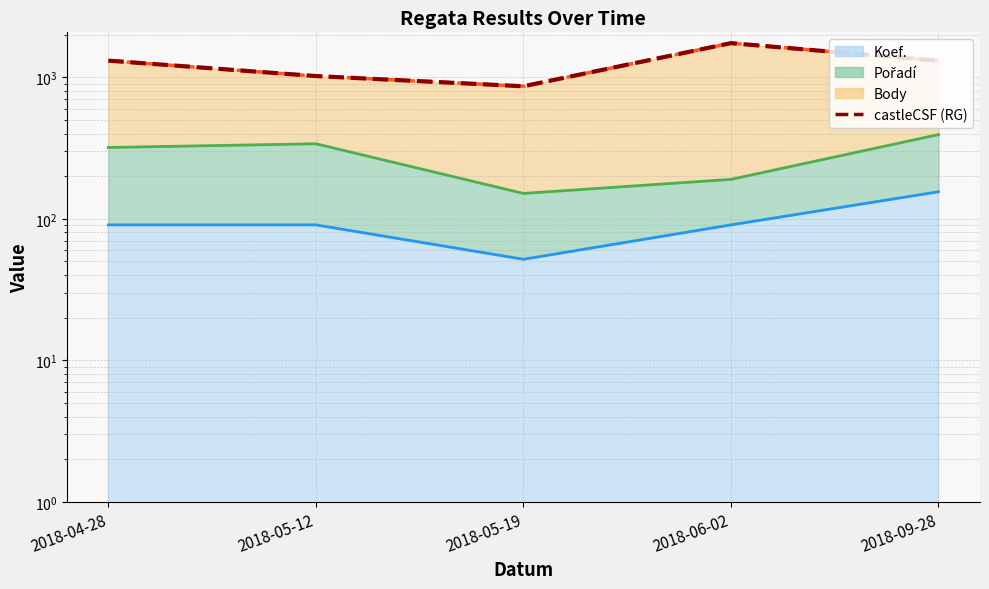

Which label corresponds to the smallest value in the chart?

2018-05-19